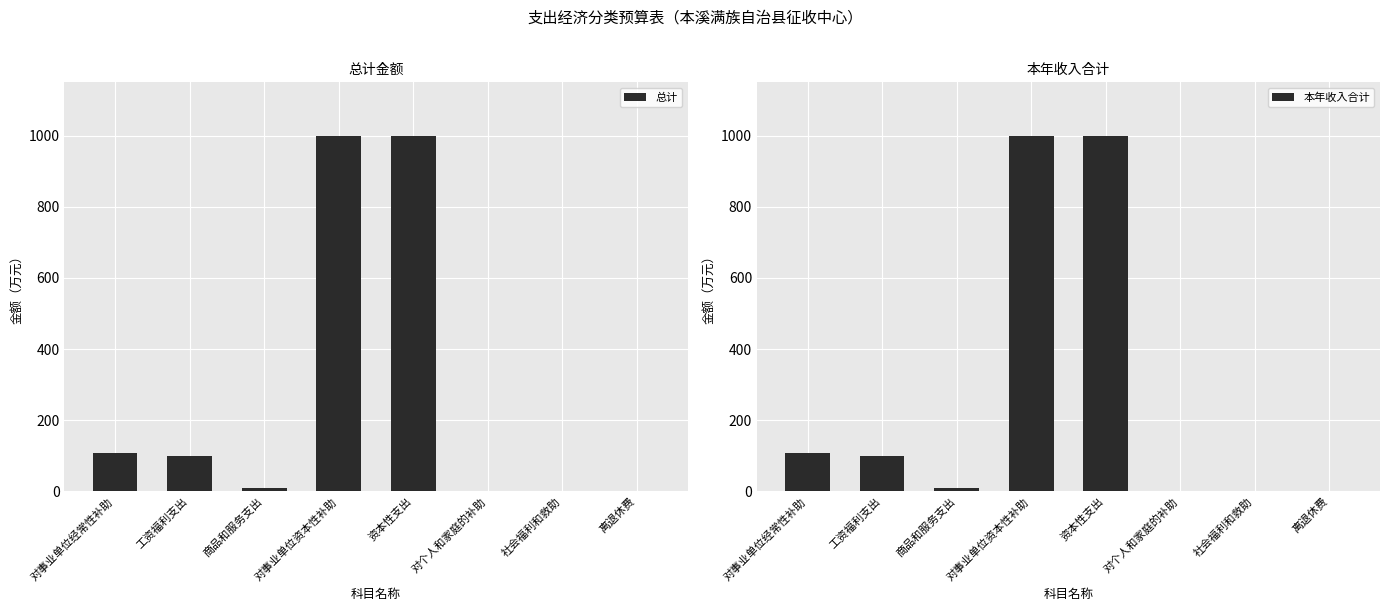

Which series has the largest total across all categories?

总计